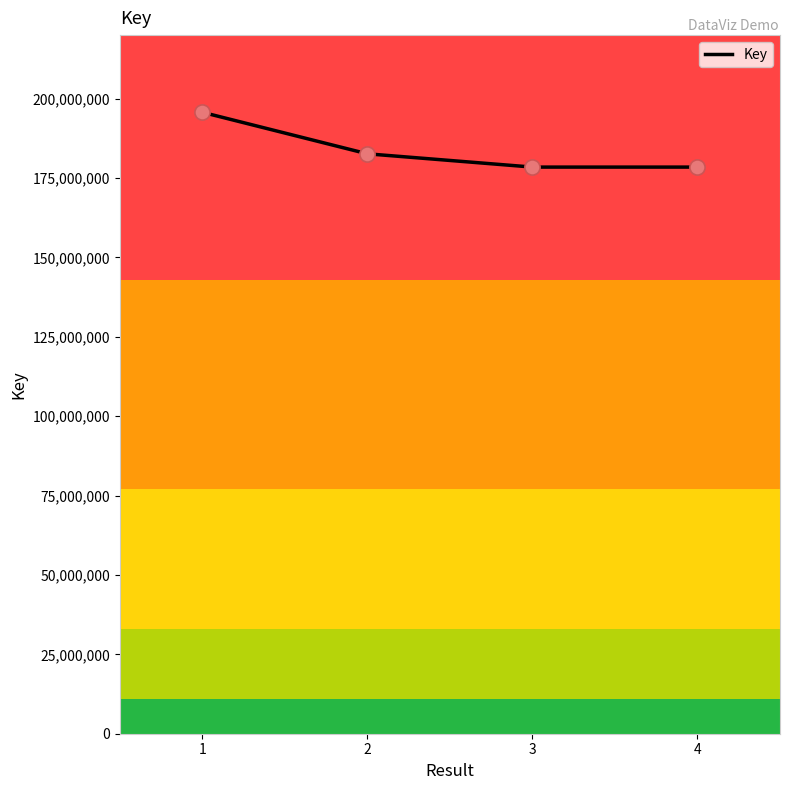

What is the change in value from 1 to 2?

-13077019